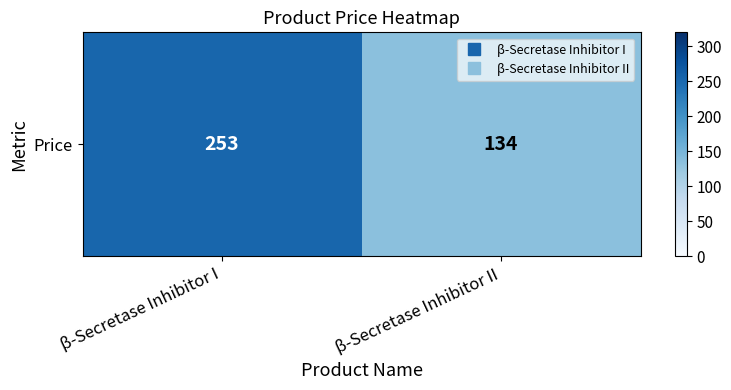

How many distinct data groups are displayed?

1